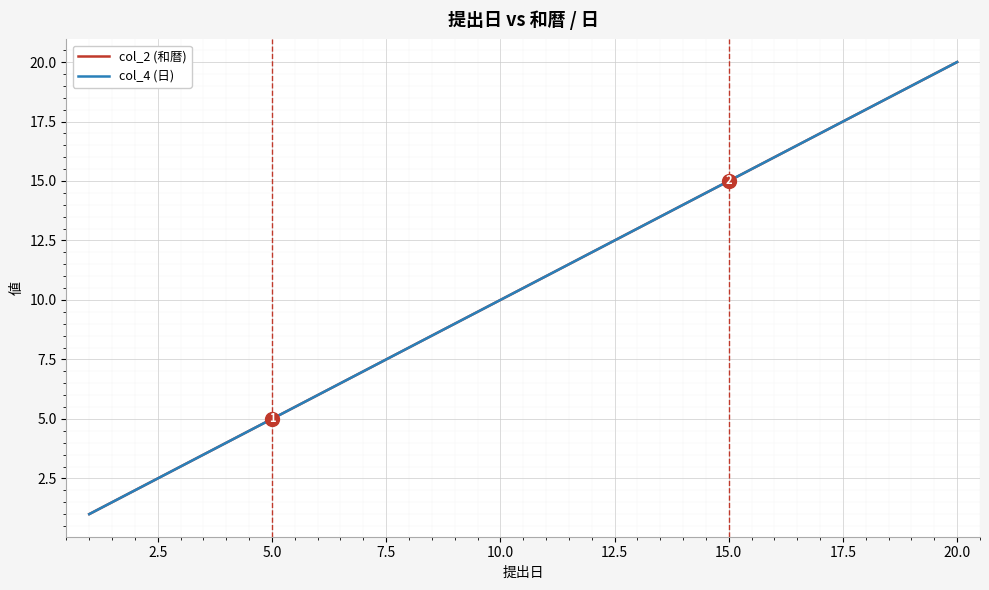

True or false: col_4 (日) has more than 2 points higher than both neighbors.

False